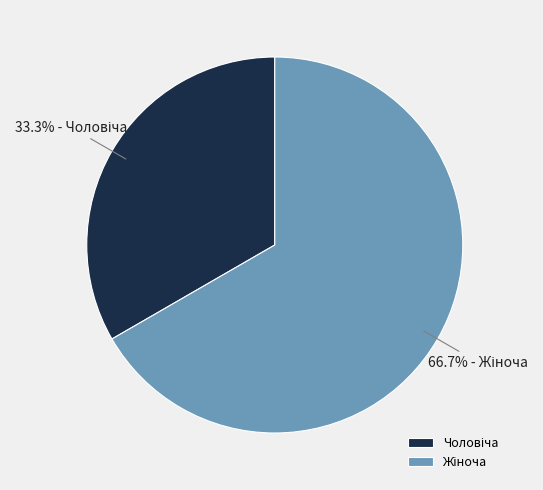

Is there any slice that represents more than half of the pie?

Yes